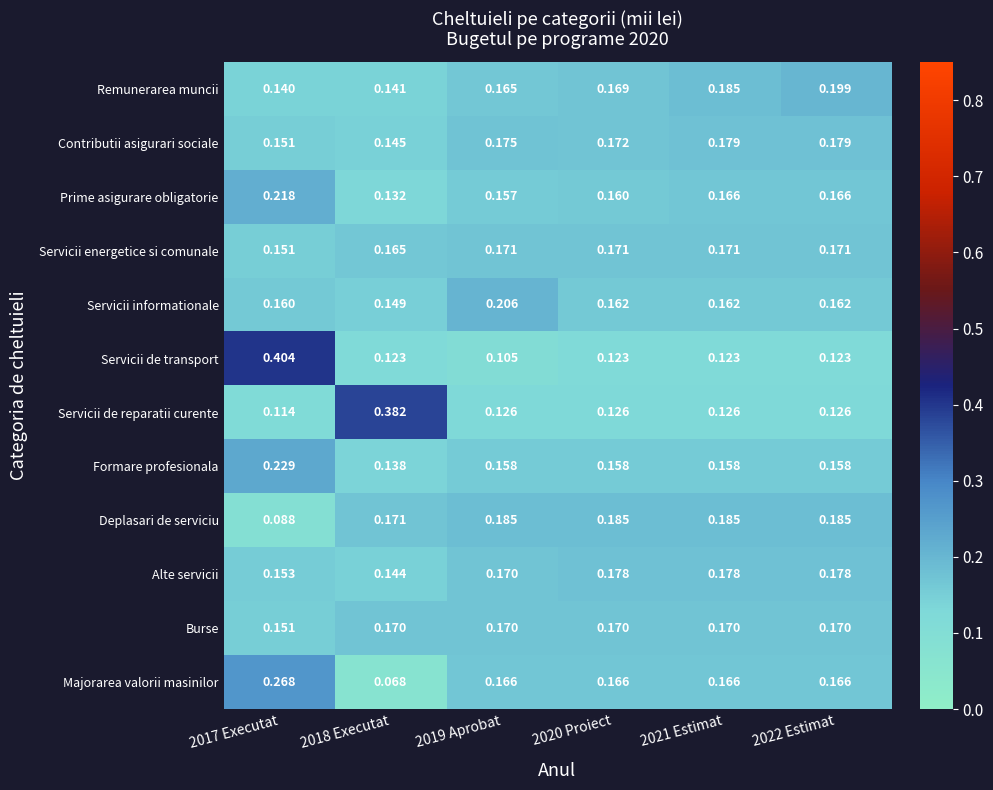

Is the value of Burse at 2021 Estimat greater than the value of Formare profesionala at 2018 Executat?

Yes